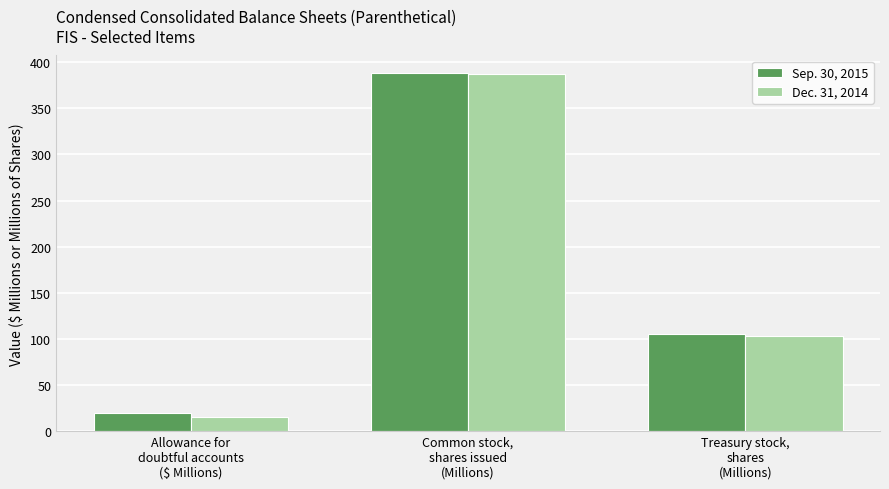

What is the label of the 2nd bar from the right?

Common stock,
shares issued
(Millions)